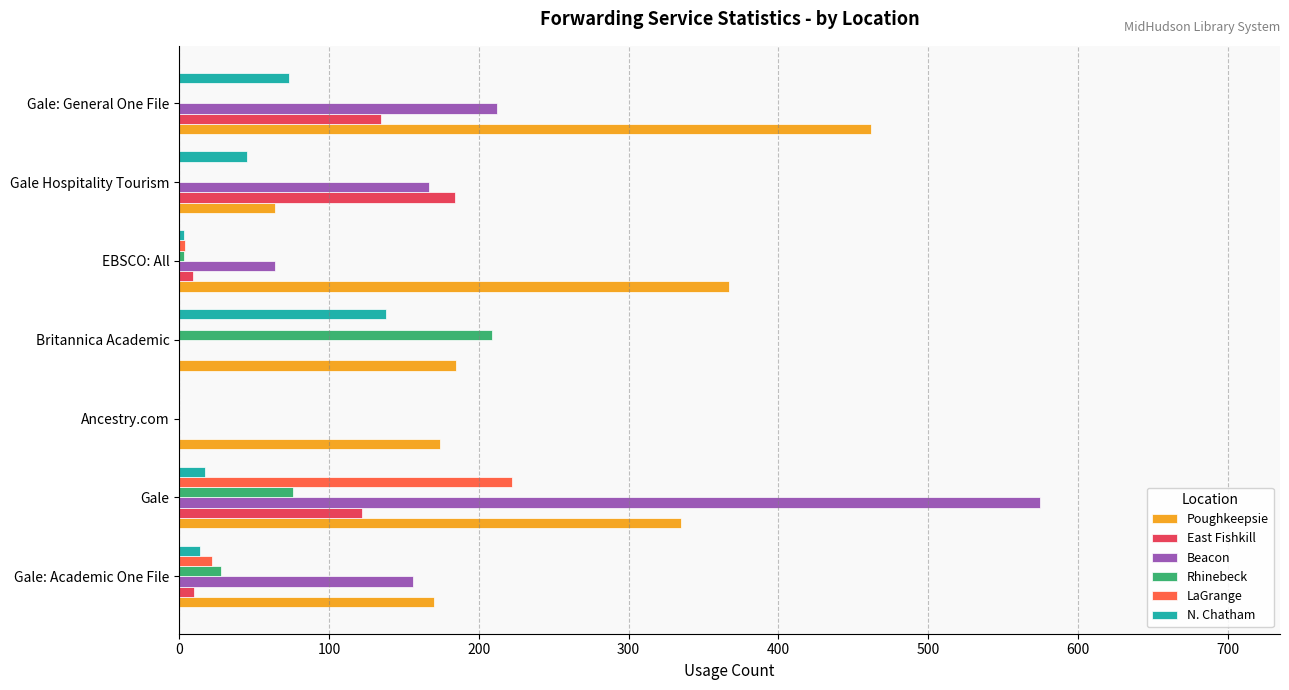

What are all the series names shown in the legend?

Poughkeepsie, East Fishkill, Beacon, Rhinebeck, LaGrange, N. Chatham